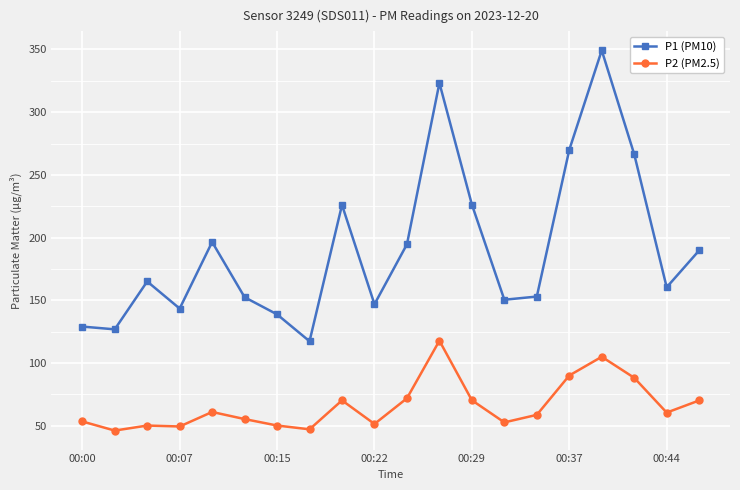

How many interior local peaks does the P1 (PM10) series have?

5